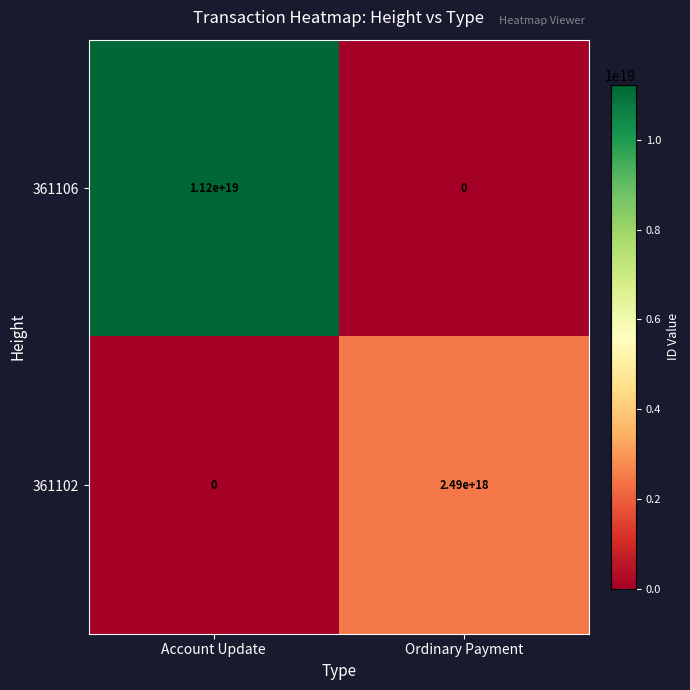

Where is 361106 nearest to the value 5600000000000000000?

Account Update